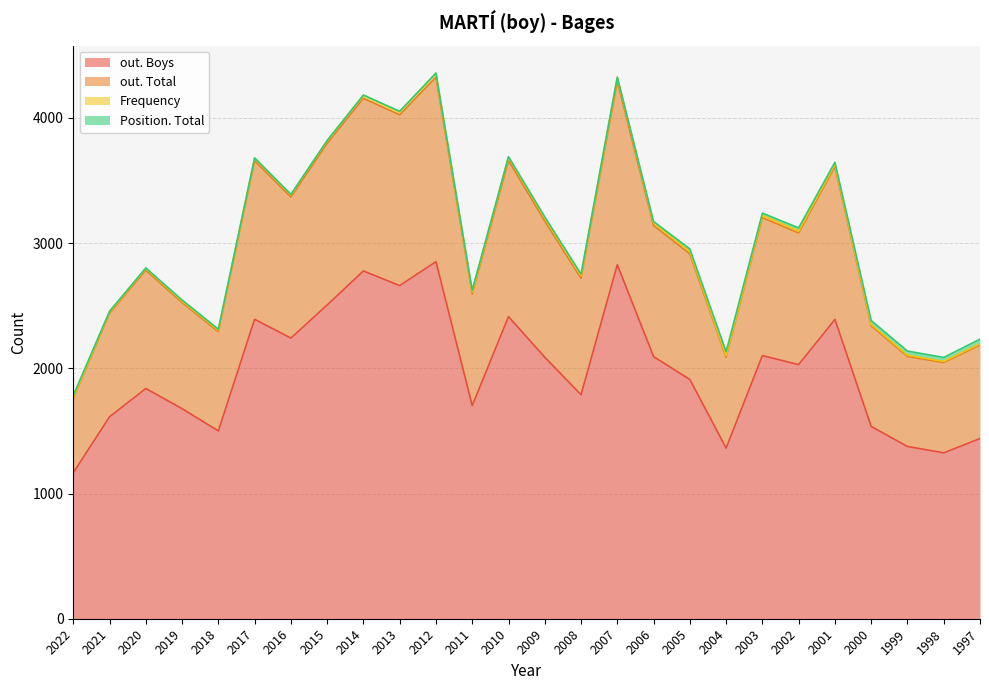

True or false: out. Total and out. Boys intersect in this chart.

False